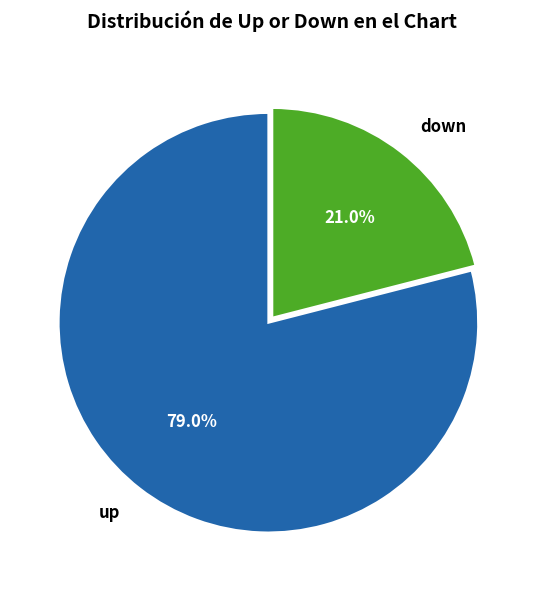

Which category accounts for the majority?

up